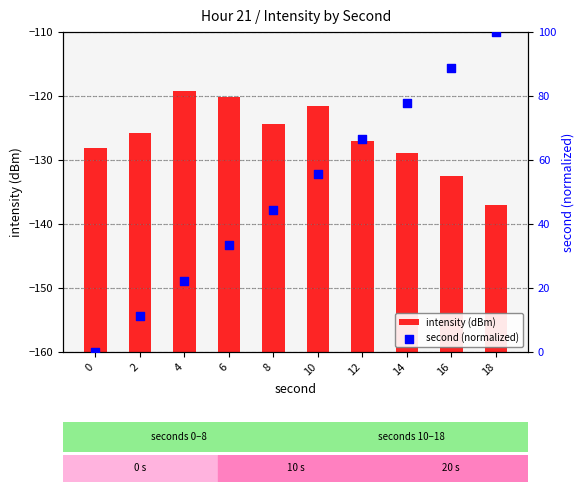

Which series contains the highest Y value?

second (normalized)